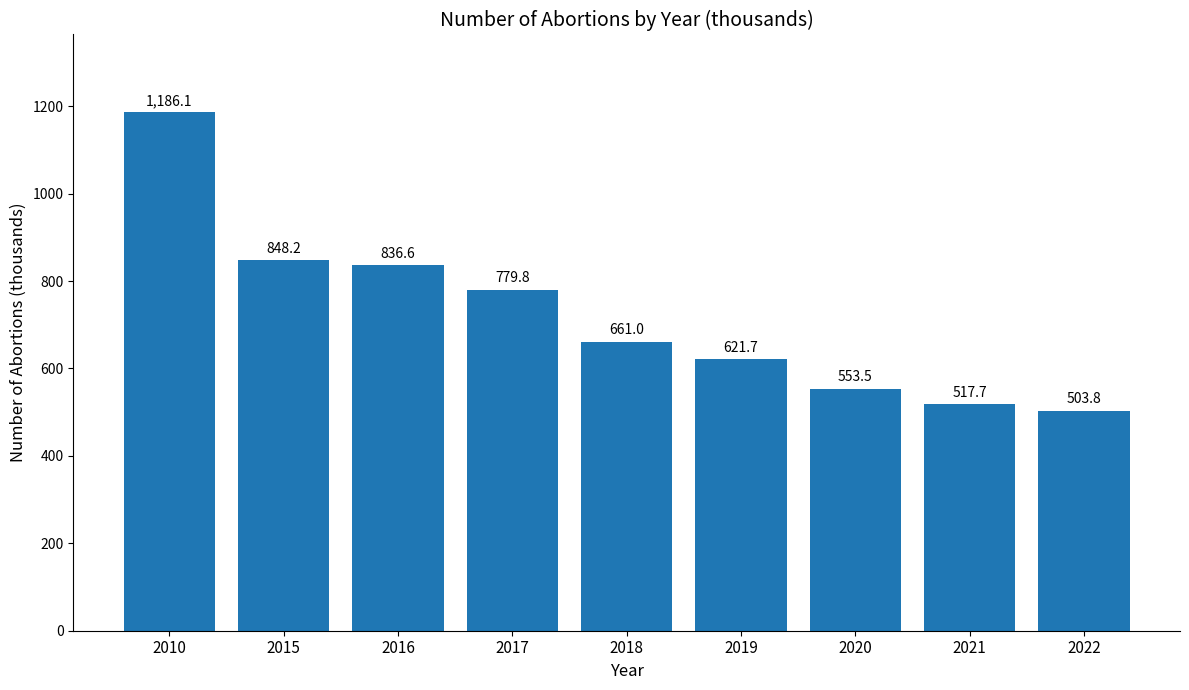

True or false: the data shows 762.0 at 2022.

False